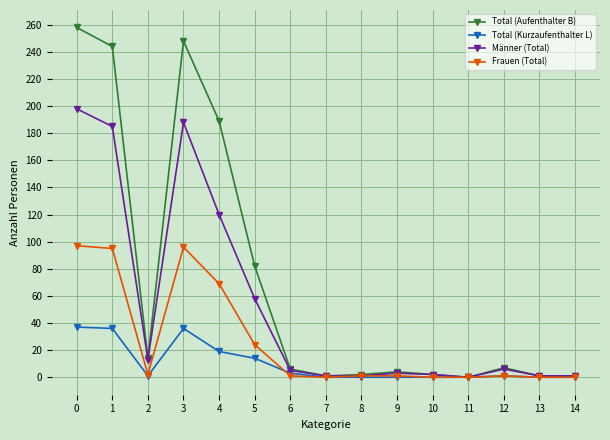

What is the difference between the maximum and second lowest values in the Frauen (Total) series?

97